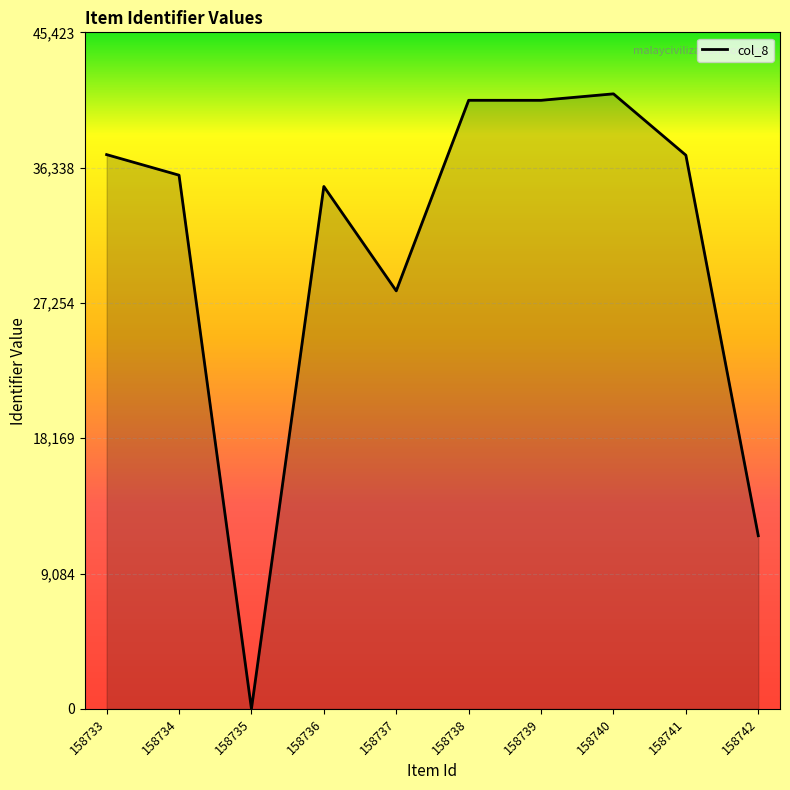

How many lines are shown in the chart?

1